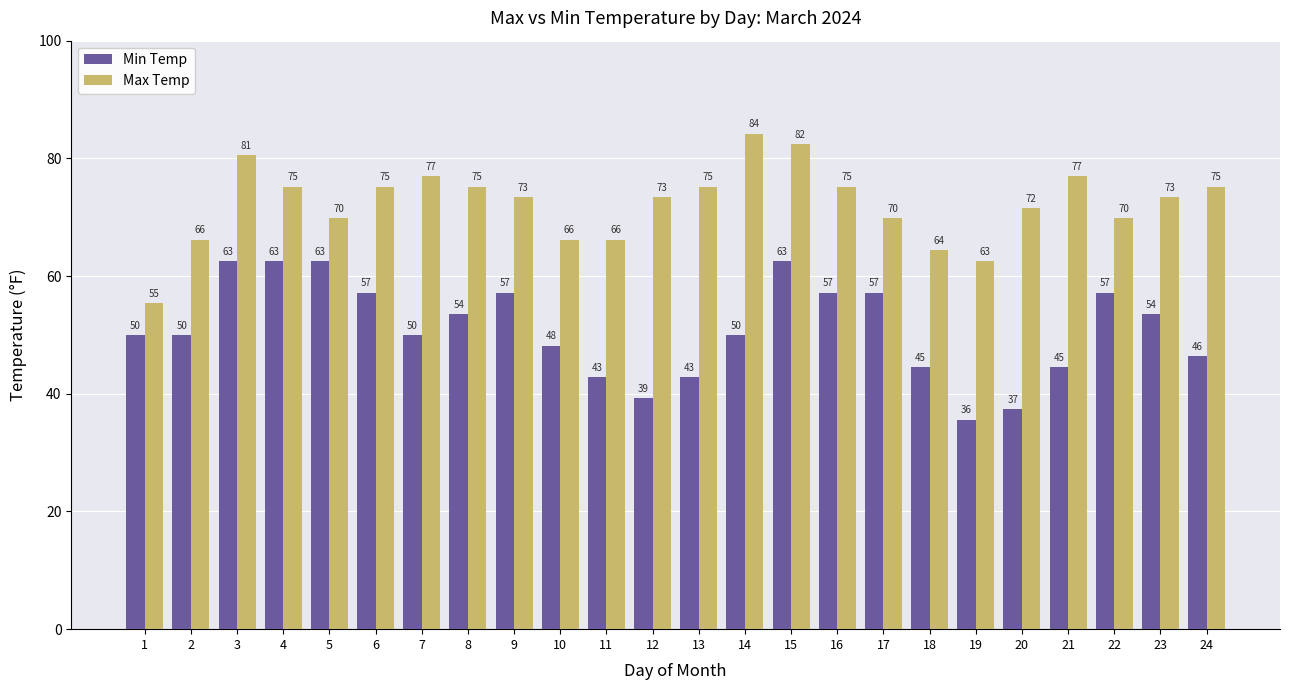

Which category has the lowest value in the Max Temp series?

1